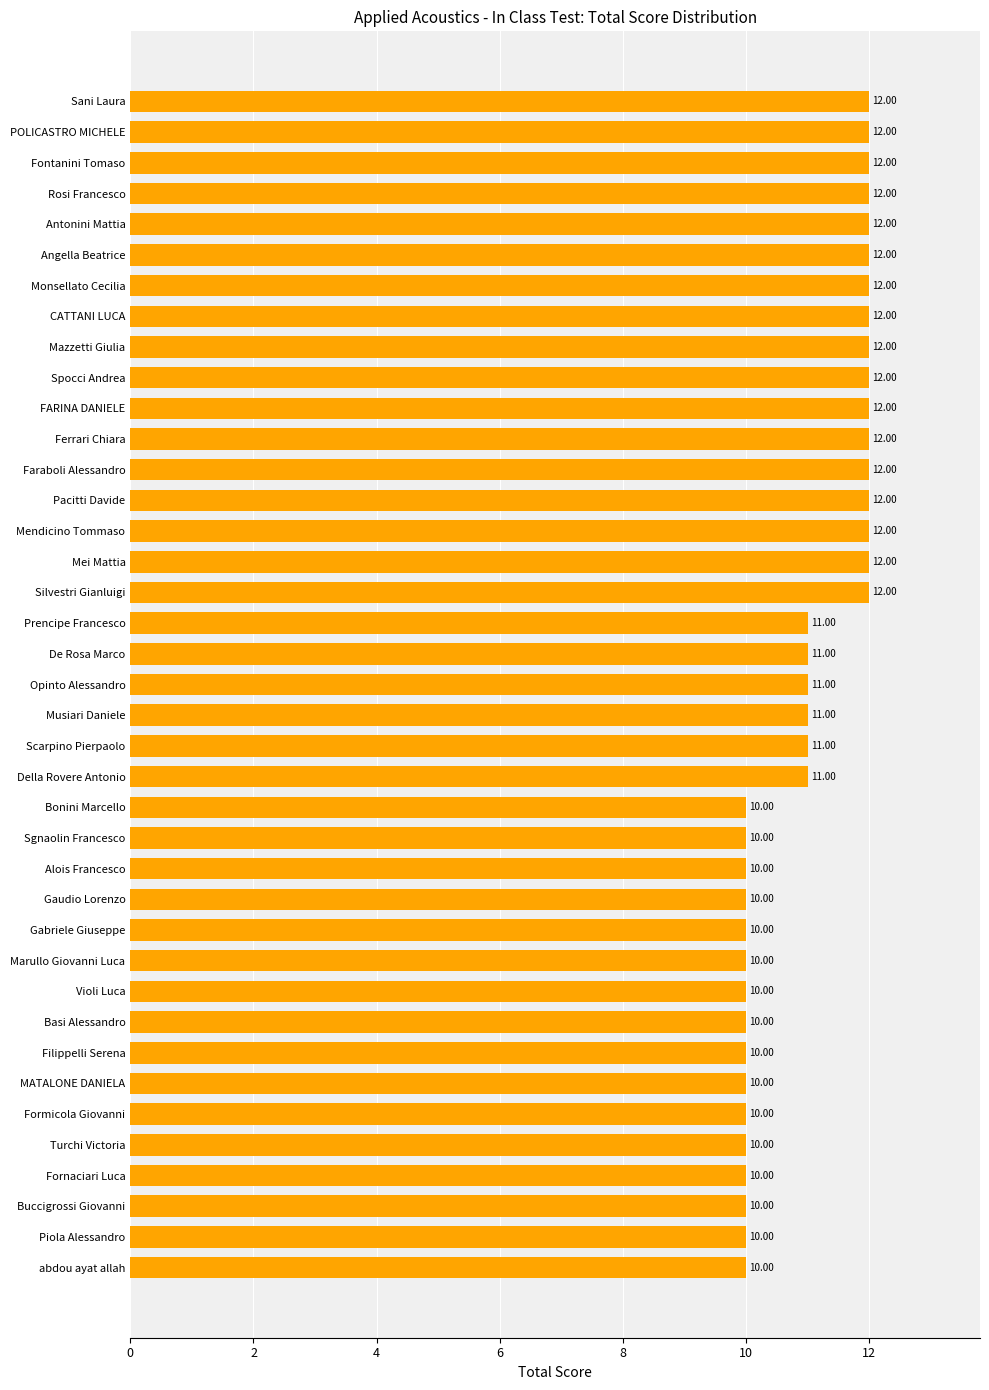

Count the number of categories in the chart.

39